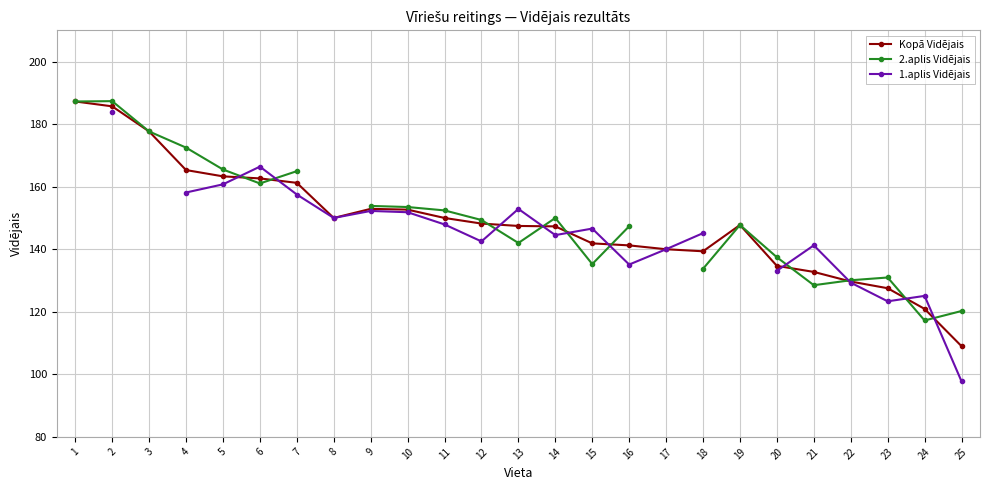

At 22, list the series in order from smallest to largest.

1.aplis Vidējais, Kopā Vidējais, 2.aplis Vidējais